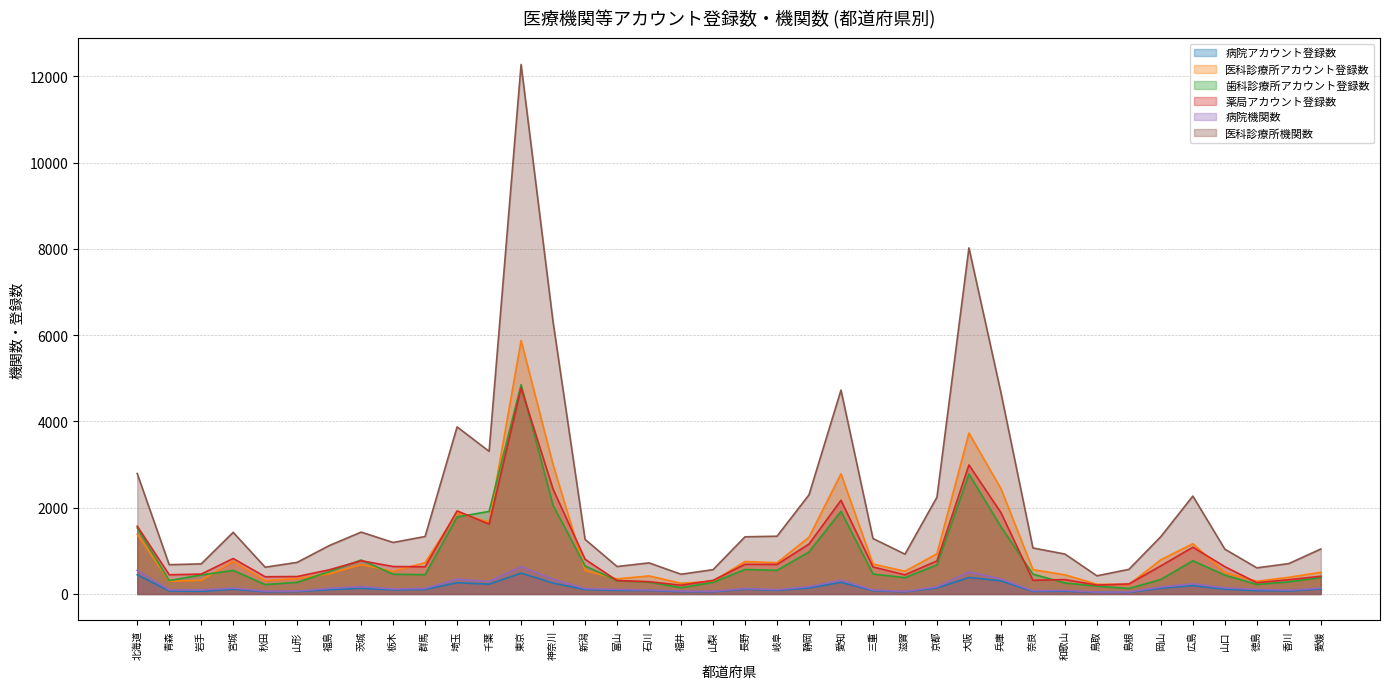

The value of 医科診療所アカウント登録数 at 徳島 is 532. True or false?

False